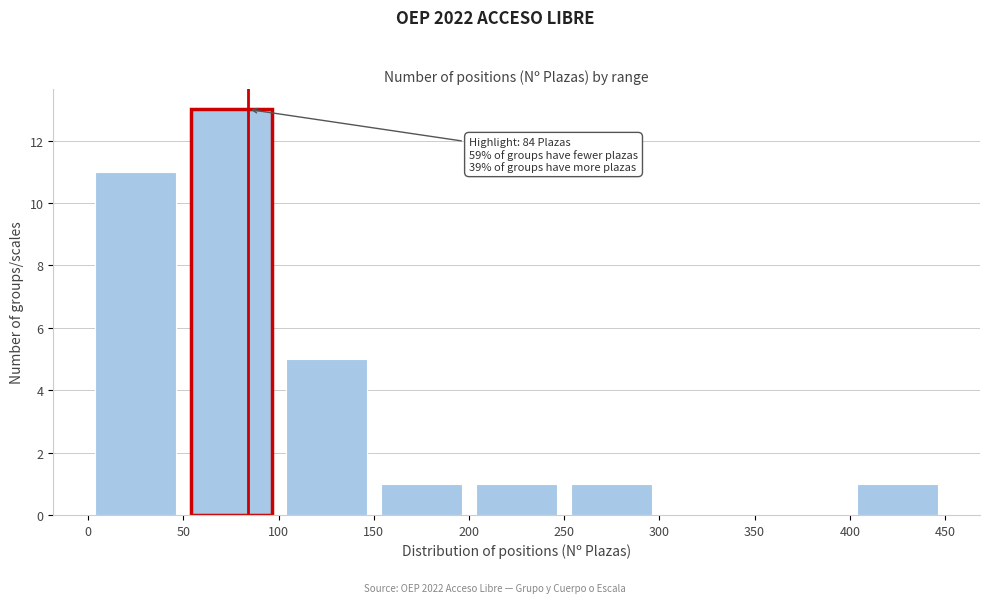

Which range on the x-axis has the tallest bar?

50 to 100